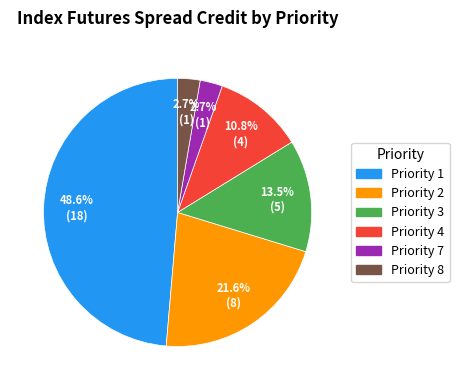

To the nearest percent, what percentage of the pie is Priority 8?

3%